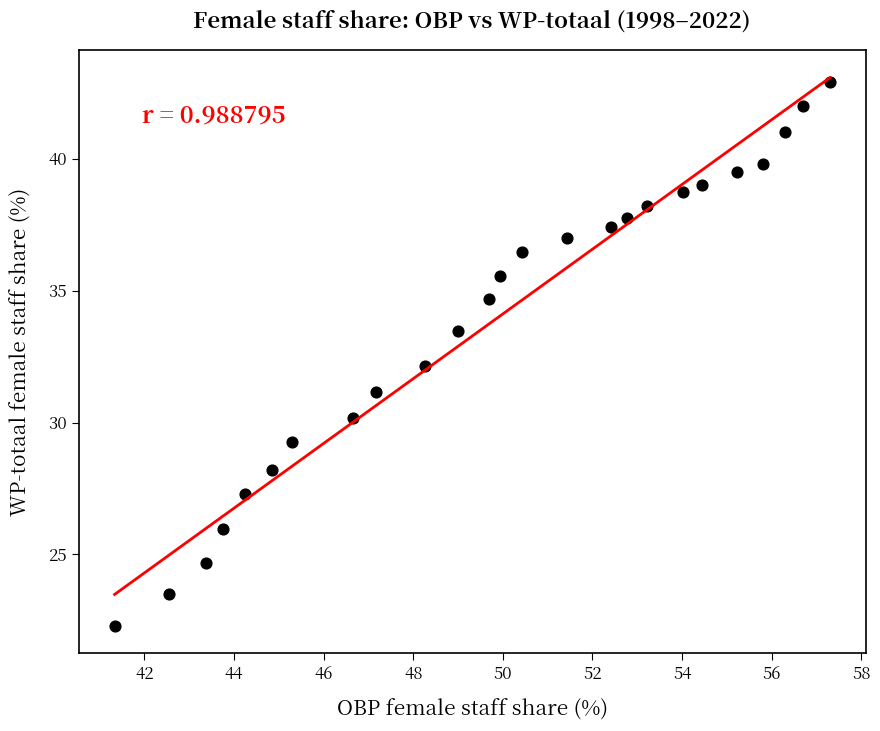

What is the range of Y values (max minus min)?

20.6